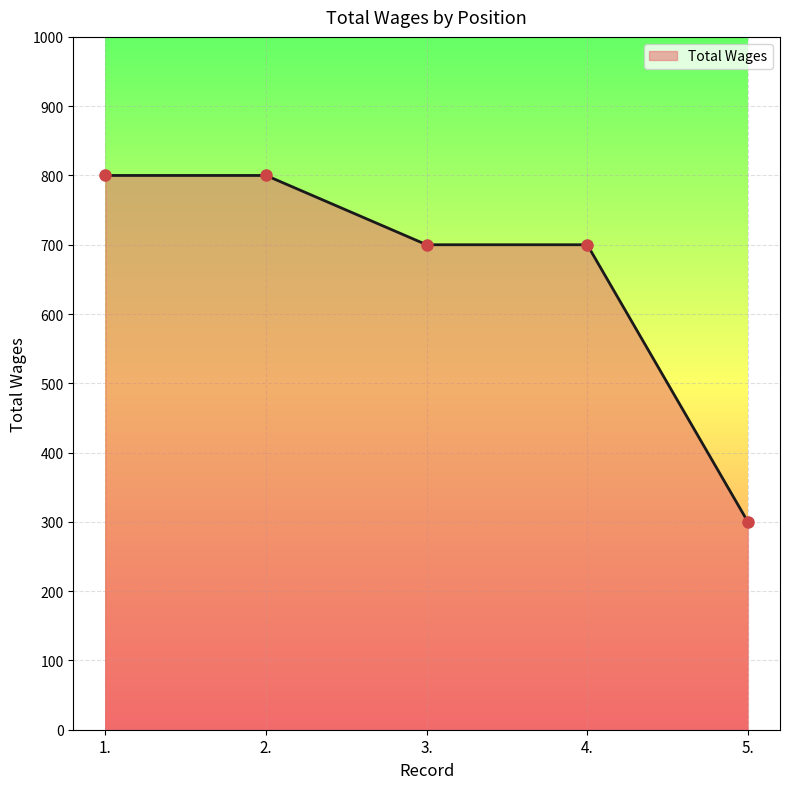

Reading left to right, what are all the values shown in this chart?

800	800	700	700	300